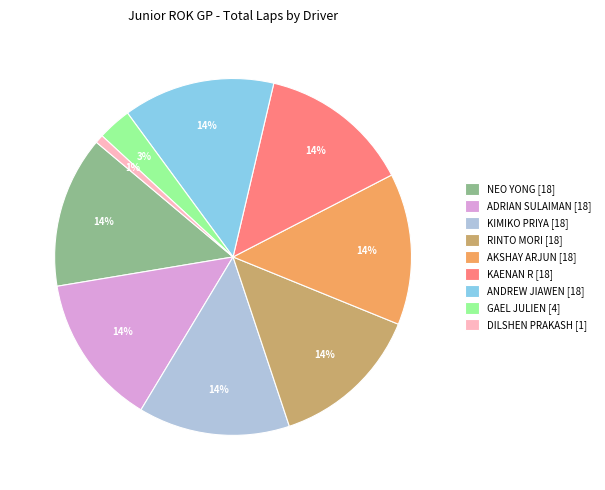

To the nearest percent, what is the average slice percentage?

11%